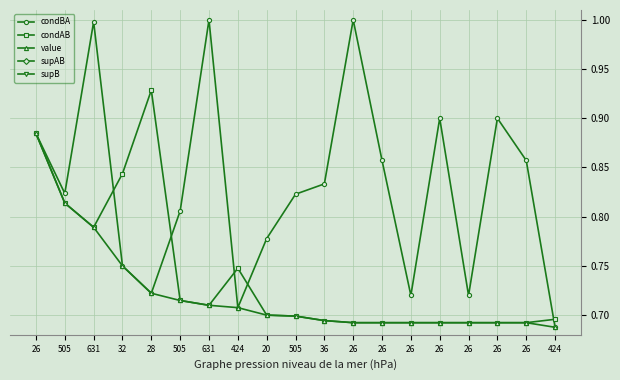

The value of supAB at 631 is 280.2. True or false?

False